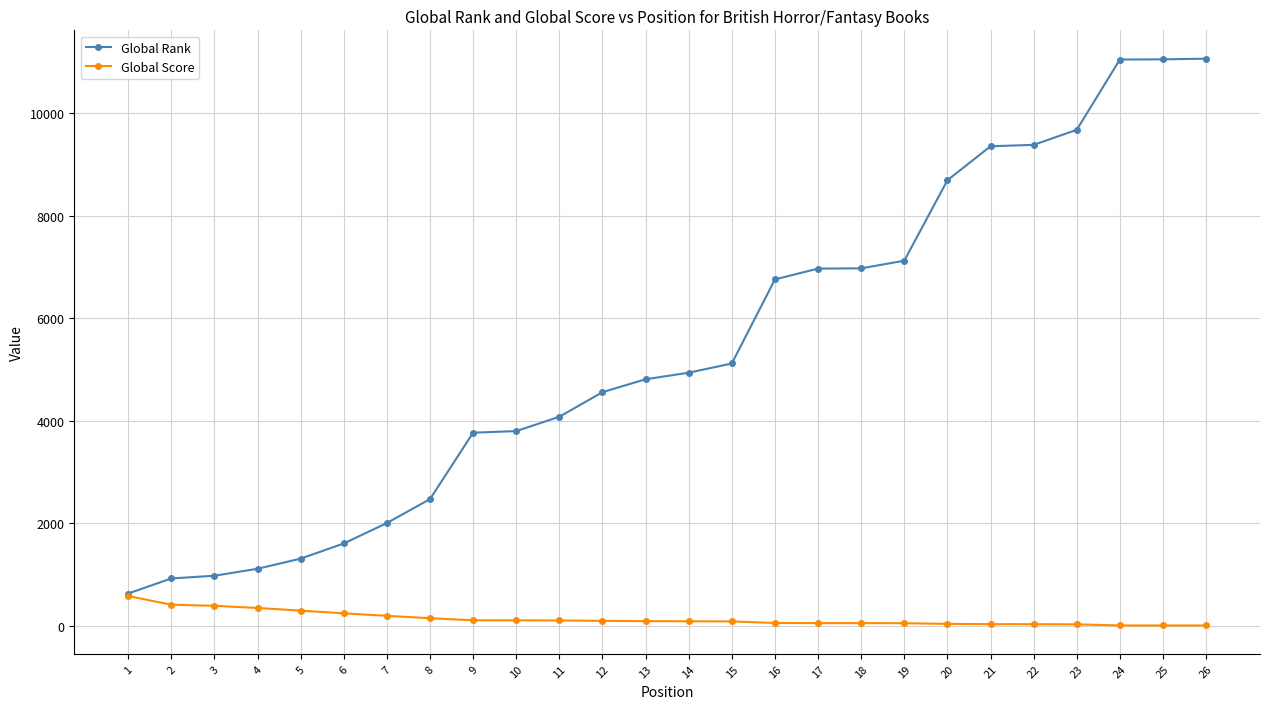

Between 22 and 26, which series saw the biggest shift?

Global Rank